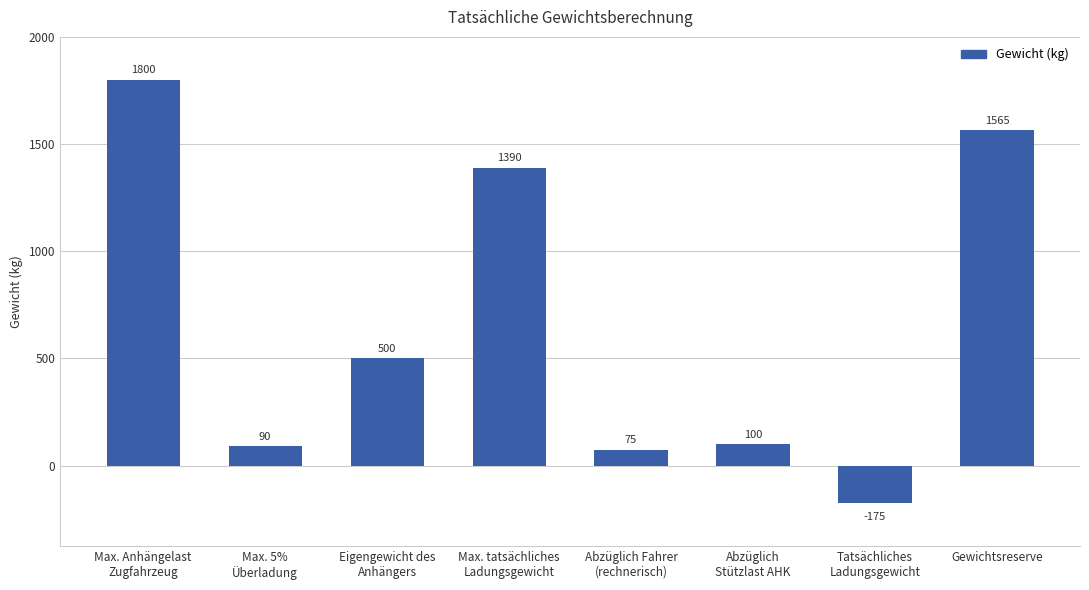

Which has a higher value, Abzüglich Fahrer
(rechnerisch) or Tatsächliches
Ladungsgewicht?

Abzüglich Fahrer
(rechnerisch)